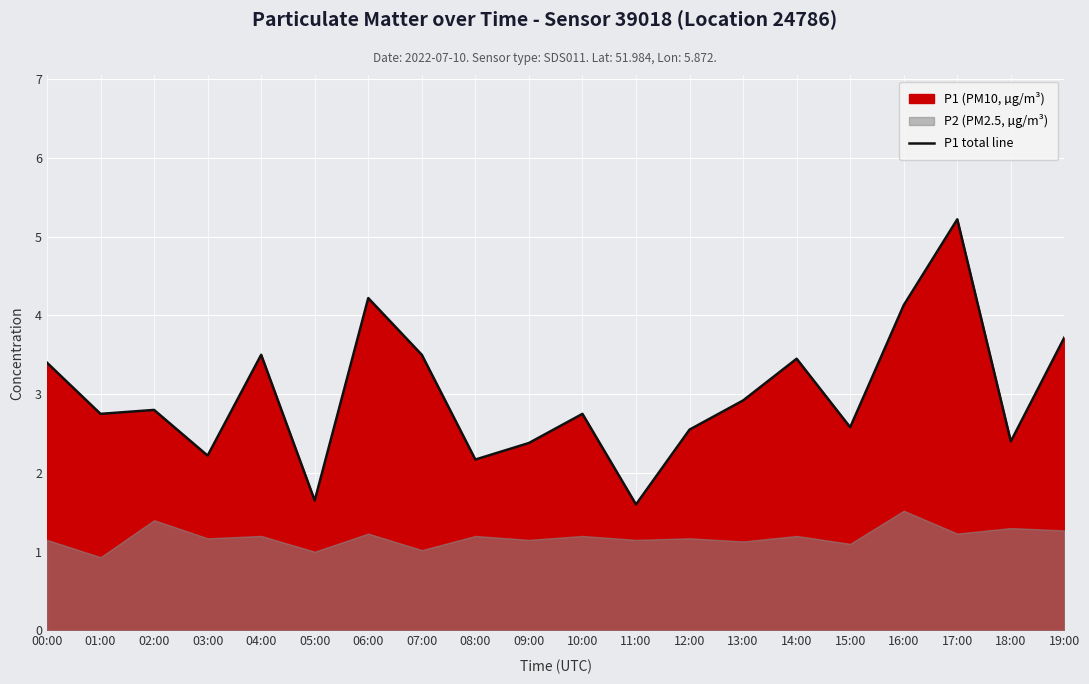

How many points are higher than both their immediate neighbors (excluding endpoints)?

6